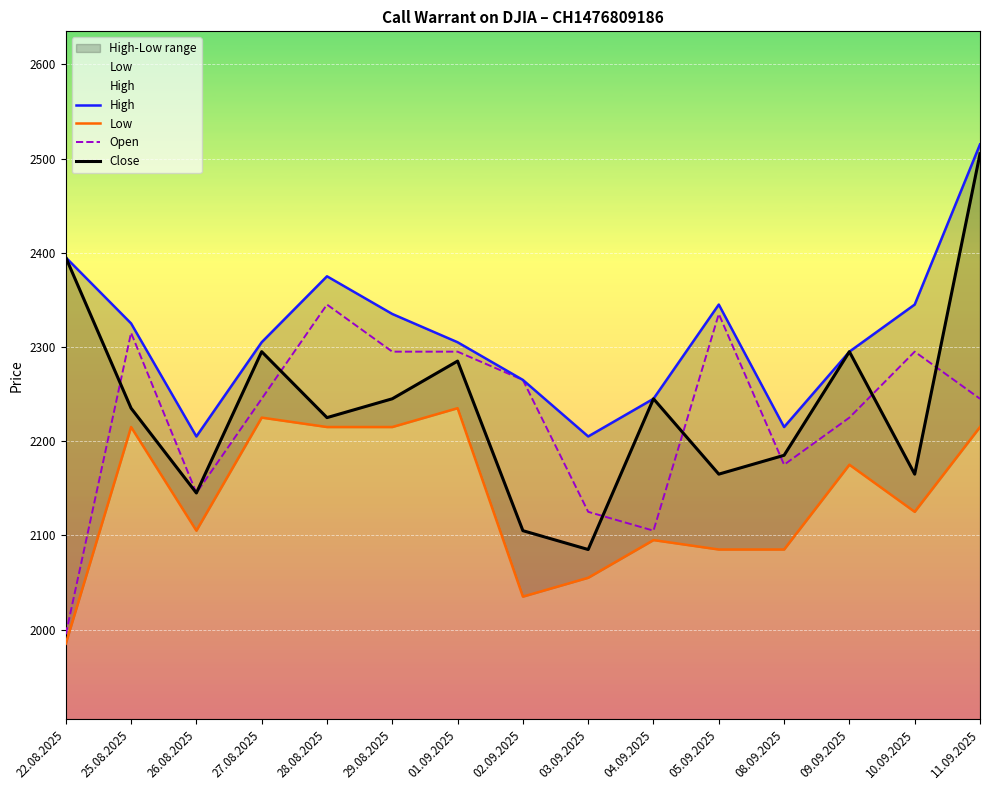

How many interior local peaks does the Close series have?

4